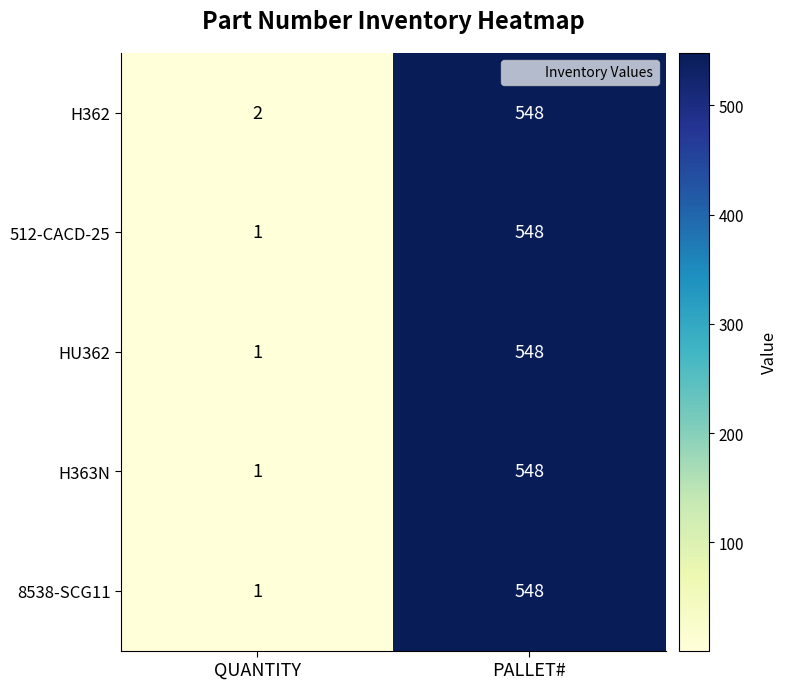

What is the difference between the maximum and minimum values in the 512-CACD-25 series?

547